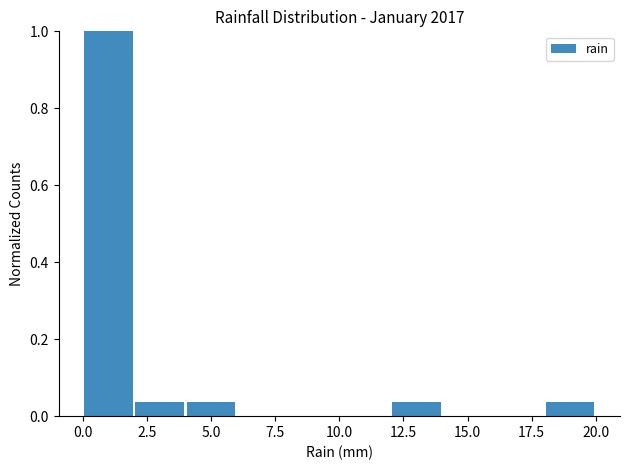

Reading left to right, transcribe this chart: for each bar, give the range it covers on the x-axis and its height. The values are not printed on the chart, so give them approximately, as read against the axis.

0 to 2: 1.00
2 to 4: 0.04
4 to 6: 0.04
6 to 8: 0
8 to 10: 0
10 to 12: 0
12 to 14: 0.04
14 to 16: 0
16 to 18: 0
18 to 20: 0.04